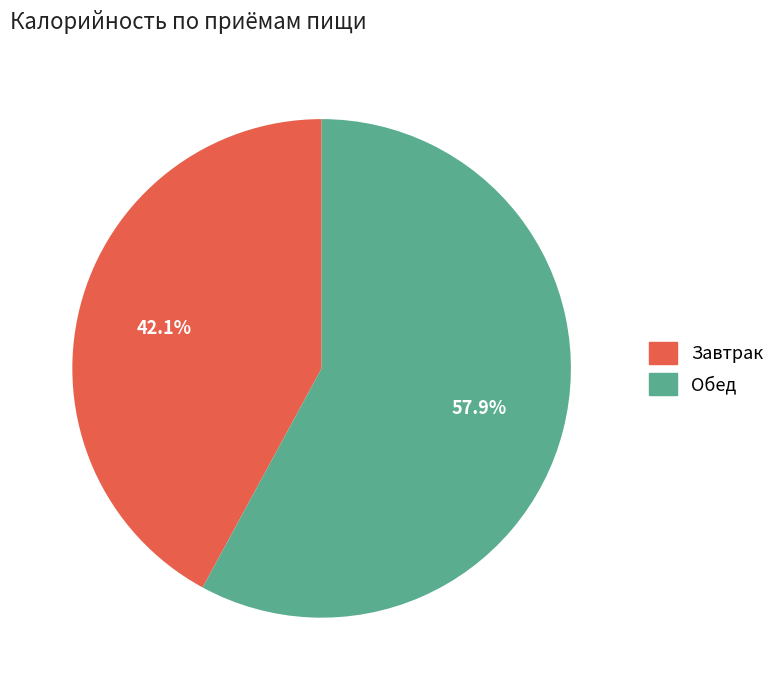

Is the sum of Обед and Завтрак greater than half?

Yes